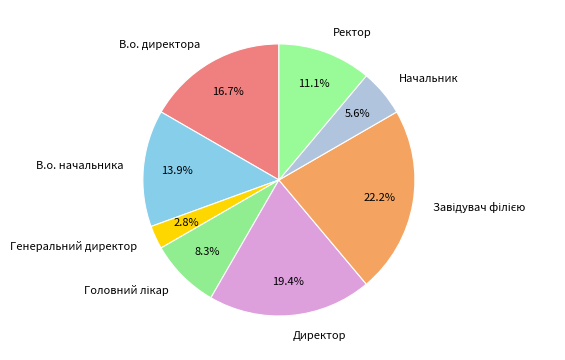

Between Ректор and Начальник, which is larger?

Ректор